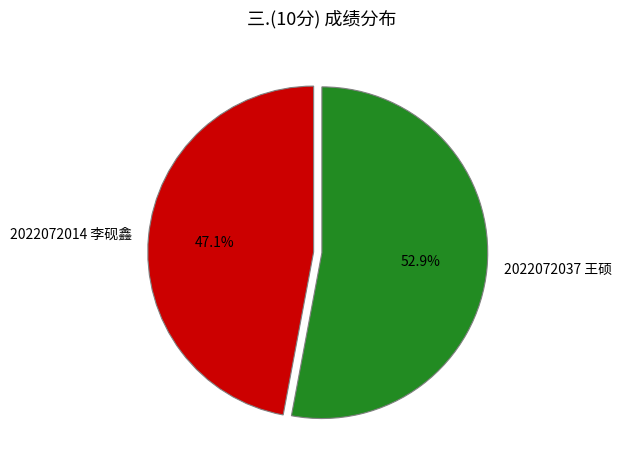

How many slices are in this pie chart?

2